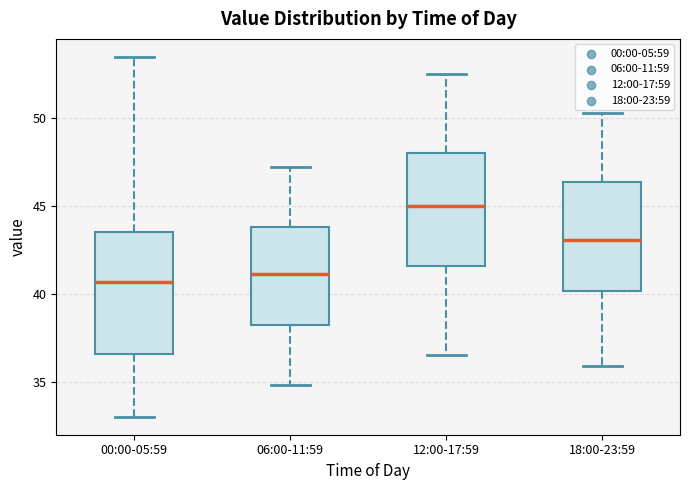

Where does the median line of the box for 18:00-23:59 sit on the y-axis? The values are not printed on the chart, so give them approximately, as read against the axis.

43.0